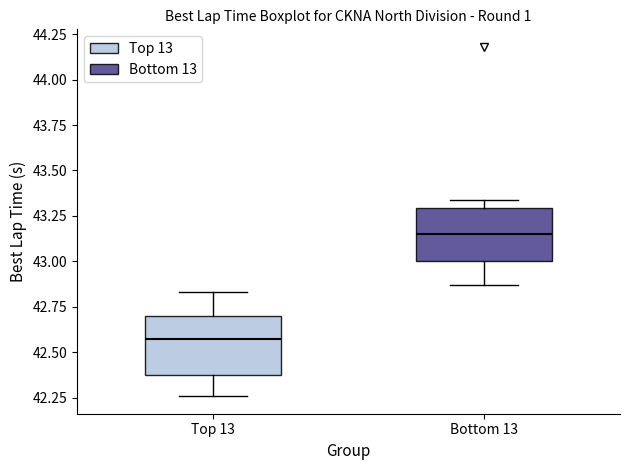

Reading left to right, read every box against the y-axis: the position of its median line, the range the box covers, and the ends of its whiskers. The values are not printed on the chart, so give them approximately, as read against the axis.

Top 13: median 42.55, box 42.35 to 42.70, whiskers 42.25 to 42.85
Bottom 13: median 43.15, box 43.00 to 43.30, whiskers 42.85 to 43.35